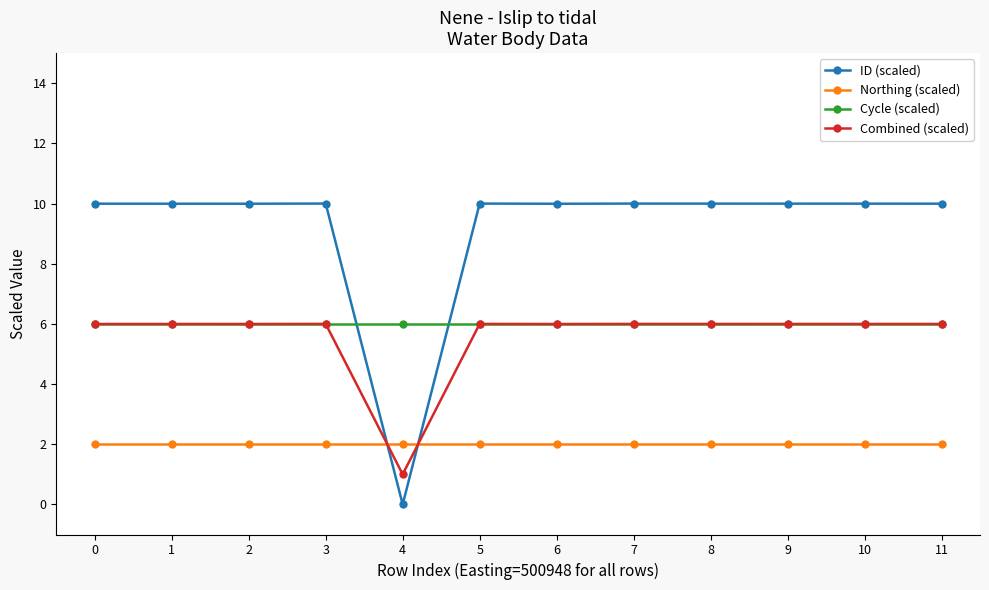

Reading left to right, list all the values displayed in this chart.

ID (scaled): 0=10.0	1=10.0	2=10.0	3=10.0	4=0.0	5=10.0	6=10.0	7=10.0	8=10.0	9=10.0	10=10.0	11=10.0
Northing (scaled): 0=2.0	1=2.0	2=2.0	3=2.0	4=2.0	5=2.0	6=2.0	7=2.0	8=2.0	9=2.0	10=2.0	11=2.0
Cycle (scaled): 0=6.0	1=6.0	2=6.0	3=6.0	4=6.0	5=6.0	6=6.0	7=6.0	8=6.0	9=6.0	10=6.0	11=6.0
Combined (scaled): 0=6.0	1=6.0	2=6.0	3=6.0	4=1.0	5=6.0	6=6.0	7=6.0	8=6.0	9=6.0	10=6.0	11=6.0